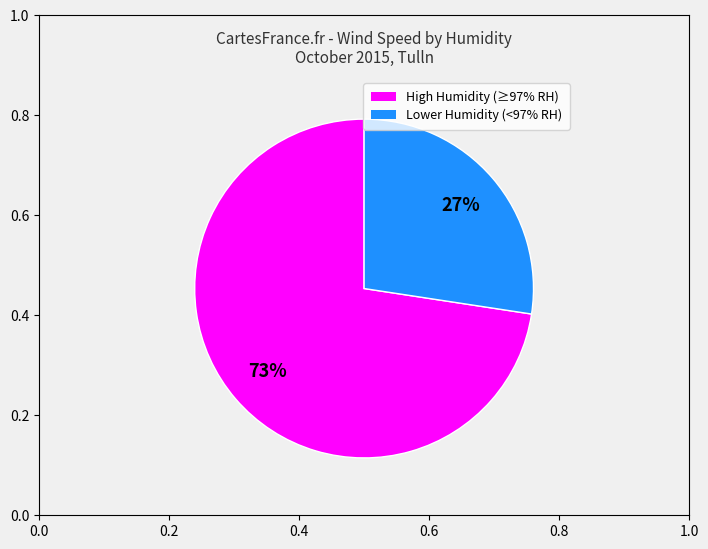

Is there a majority slice in this chart?

Yes